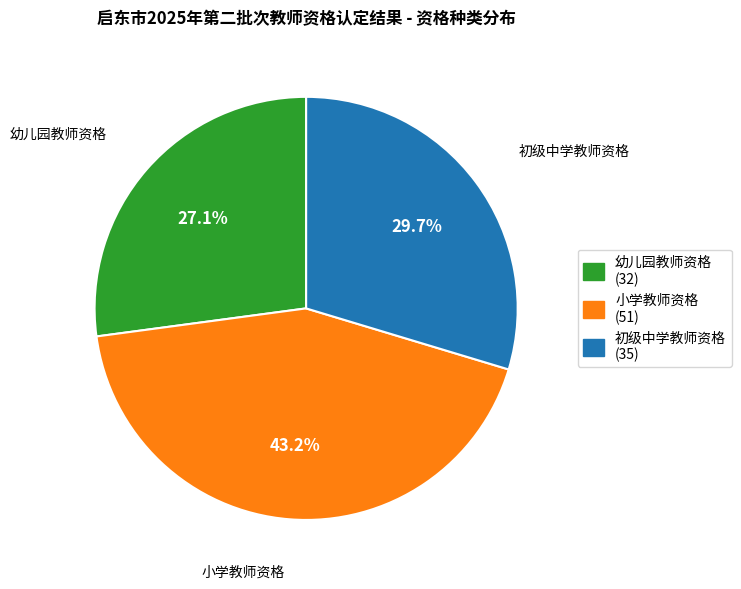

Is it true that 幼儿园教师资格 is 36% of the pie?

False